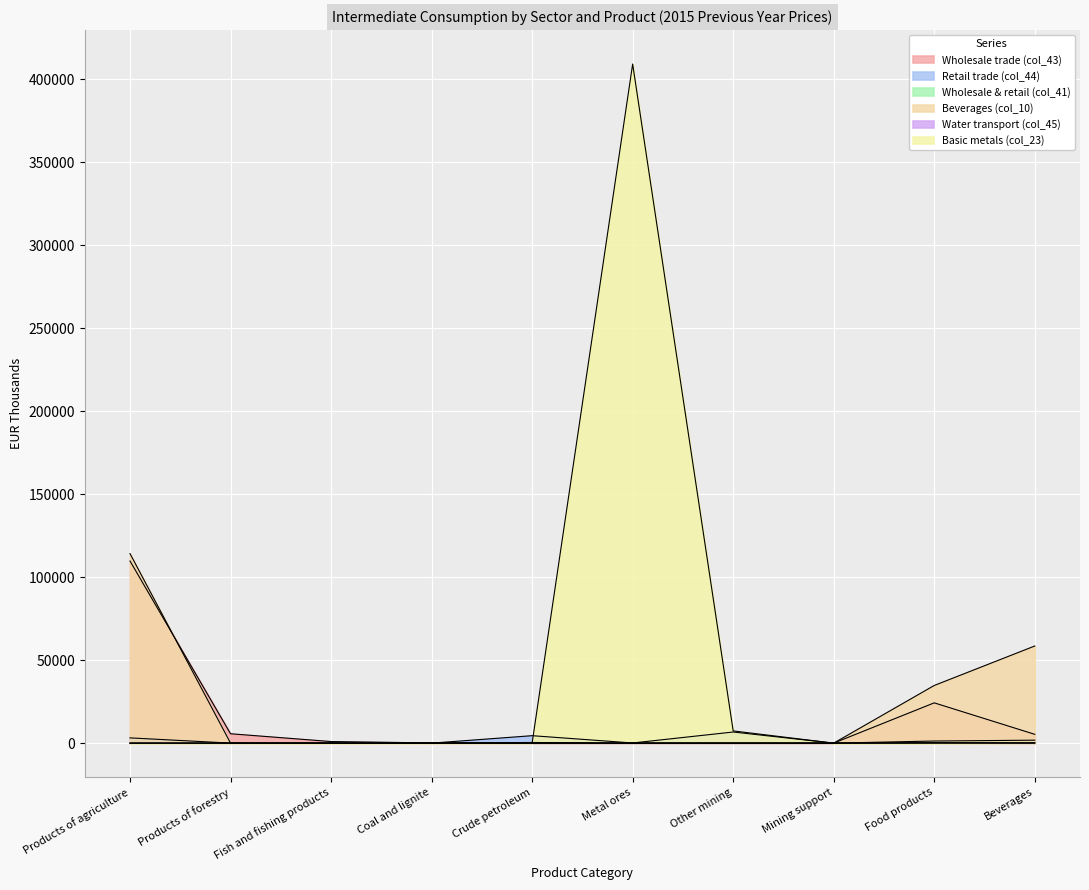

Reading right to left, transcribe all the data shown in this chart.

Wholesale trade (col_43): Beverages=5308	Food products=24262	Mining support=17	Other mining=17	Metal ores=0	Crude petroleum=388	Coal and lignite=131	Fish and fishing products=959	Products of forestry=5654	Products of agriculture=109695
Retail trade (col_44): Beverages=138	Food products=183	Mining support=0	Other mining=6699	Metal ores=96	Crude petroleum=4488	Coal and lignite=4	Fish and fishing products=0	Products of forestry=19	Products of agriculture=3165
Wholesale & retail (col_41): Beverages=1783	Food products=1264	Mining support=0	Other mining=0	Metal ores=0	Crude petroleum=0	Coal and lignite=0	Fish and fishing products=0	Products of forestry=0	Products of agriculture=1
Beverages (col_10): Beverages=58506	Food products=34736	Mining support=0	Other mining=18	Metal ores=0	Crude petroleum=0	Coal and lignite=0	Fish and fishing products=2	Products of forestry=0	Products of agriculture=114141
Water transport (col_45): Beverages=17	Food products=240	Mining support=0	Other mining=0	Metal ores=0	Crude petroleum=0	Coal and lignite=0	Fish and fishing products=0	Products of forestry=0	Products of agriculture=0
Basic metals (col_23): Beverages=140	Food products=22	Mining support=0	Other mining=7362	Metal ores=409024	Crude petroleum=51	Coal and lignite=58	Fish and fishing products=0	Products of forestry=64	Products of agriculture=0